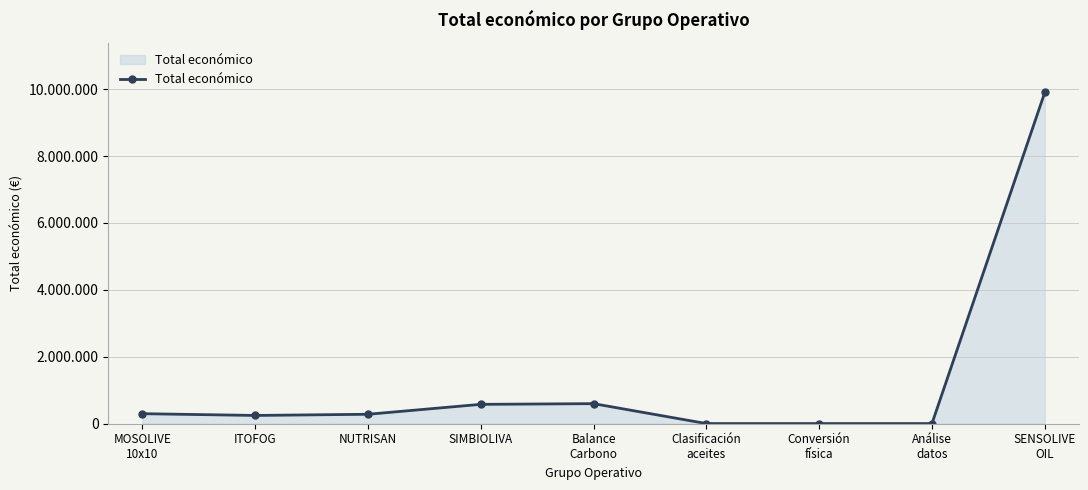

Is it true that the value at Clasificación
aceites is 5000?

True